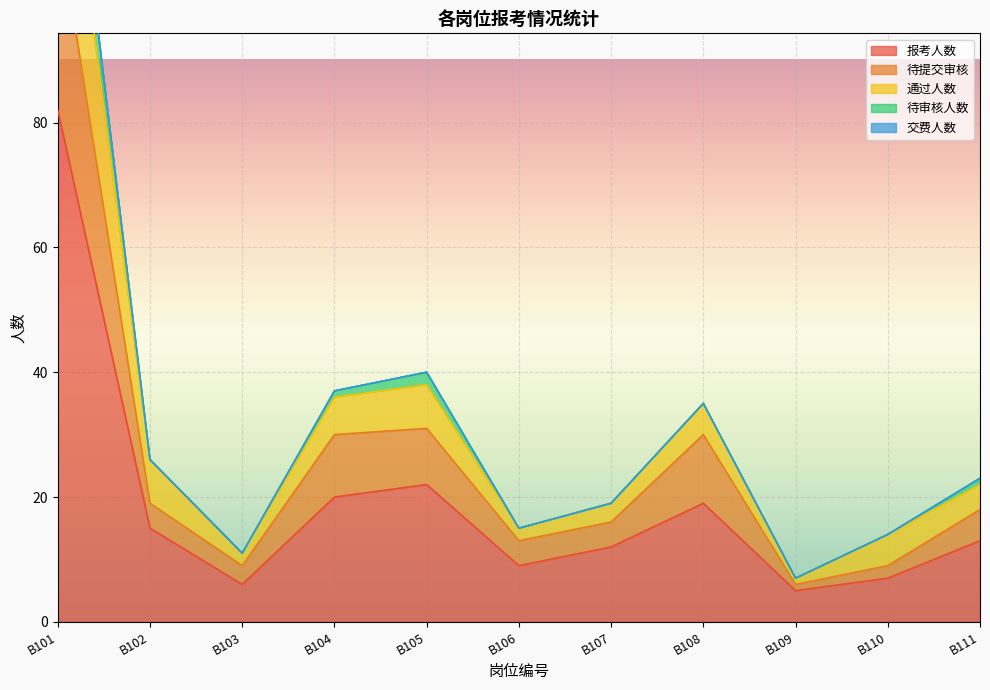

At which label does 报考人数 reach its peak?

B101